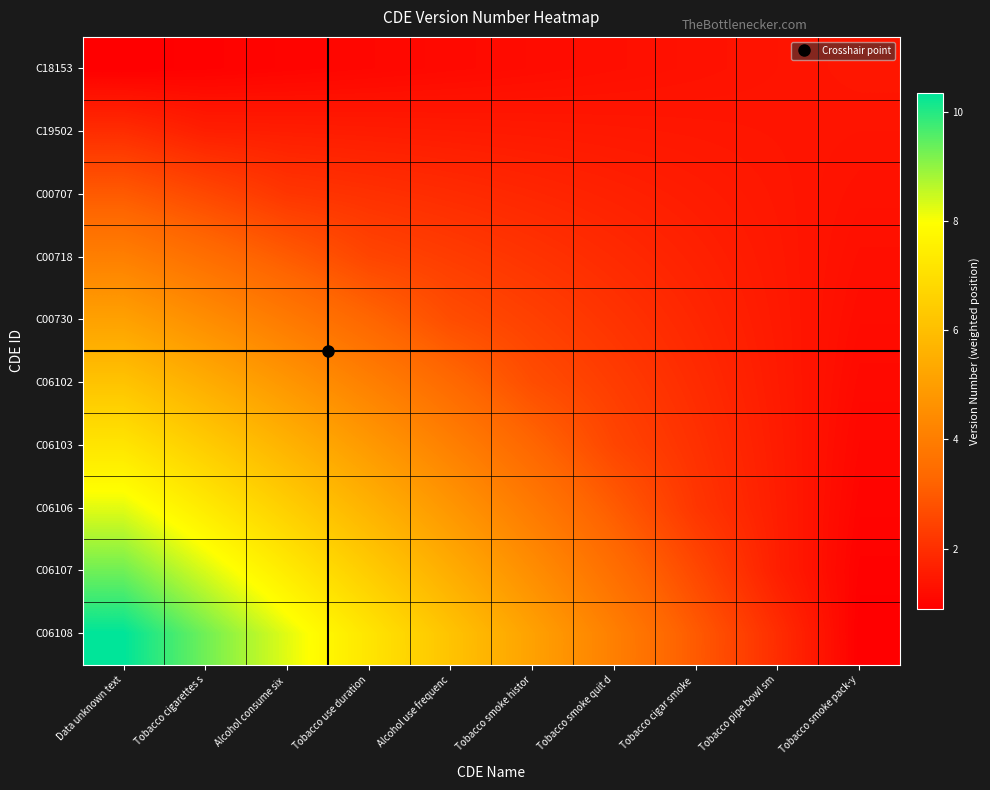

At how many categories does at least one series exceed 0?

10